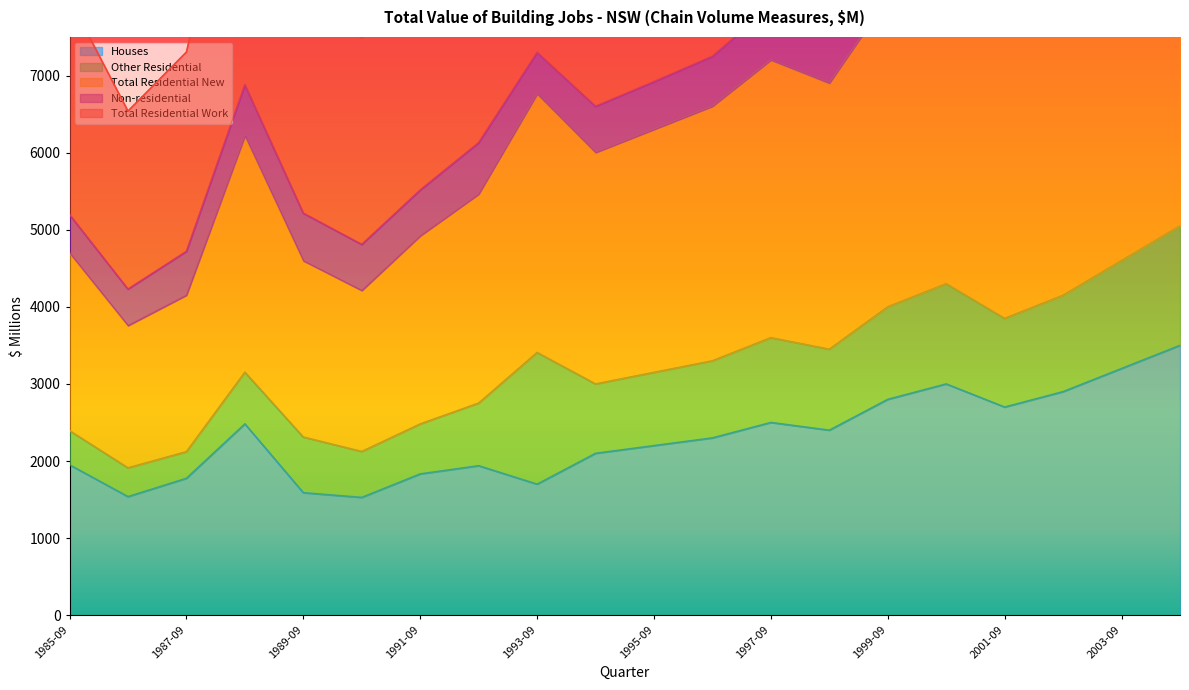

The value of Houses at 2003-09 is 3200.0. True or false?

True